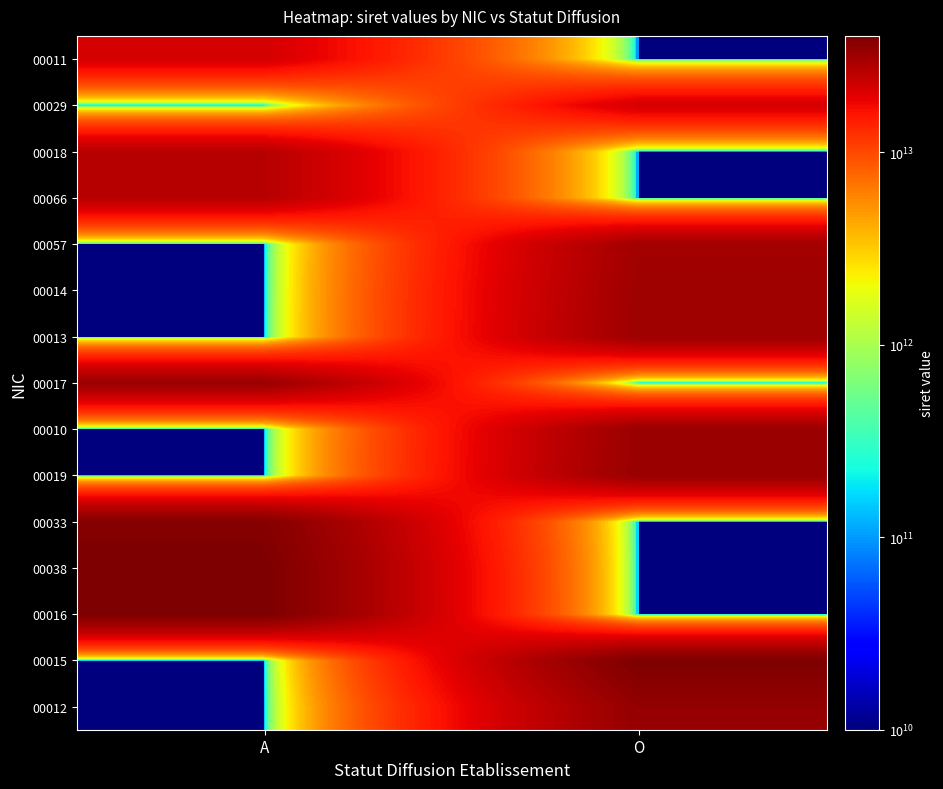

Reading left to right, extract all data points from this chart.

00011: A=21590406100011	O=10000000000
00029: A=10000000000	O=21590406100029
00018: A=26590406000018	O=10000000000
00066: A=26590776600066	O=10000000000
00057: A=10000000000	O=30811648200057
00014: A=10000000000	O=31562338900014
00013: A=10000000000	O=31871527300013
00017: A=32718225900017	O=10000000000
00010: A=10000000000	O=32729552300010
00019: A=10000000000	O=33039925400011
00033: A=38077423200033	O=10000000000
00038: A=40133731600038	O=10000000000
00016: A=40204029900016	O=10000000000
00015: A=10000000000	O=40012209900015
00012: A=10000000000	O=34185867800012